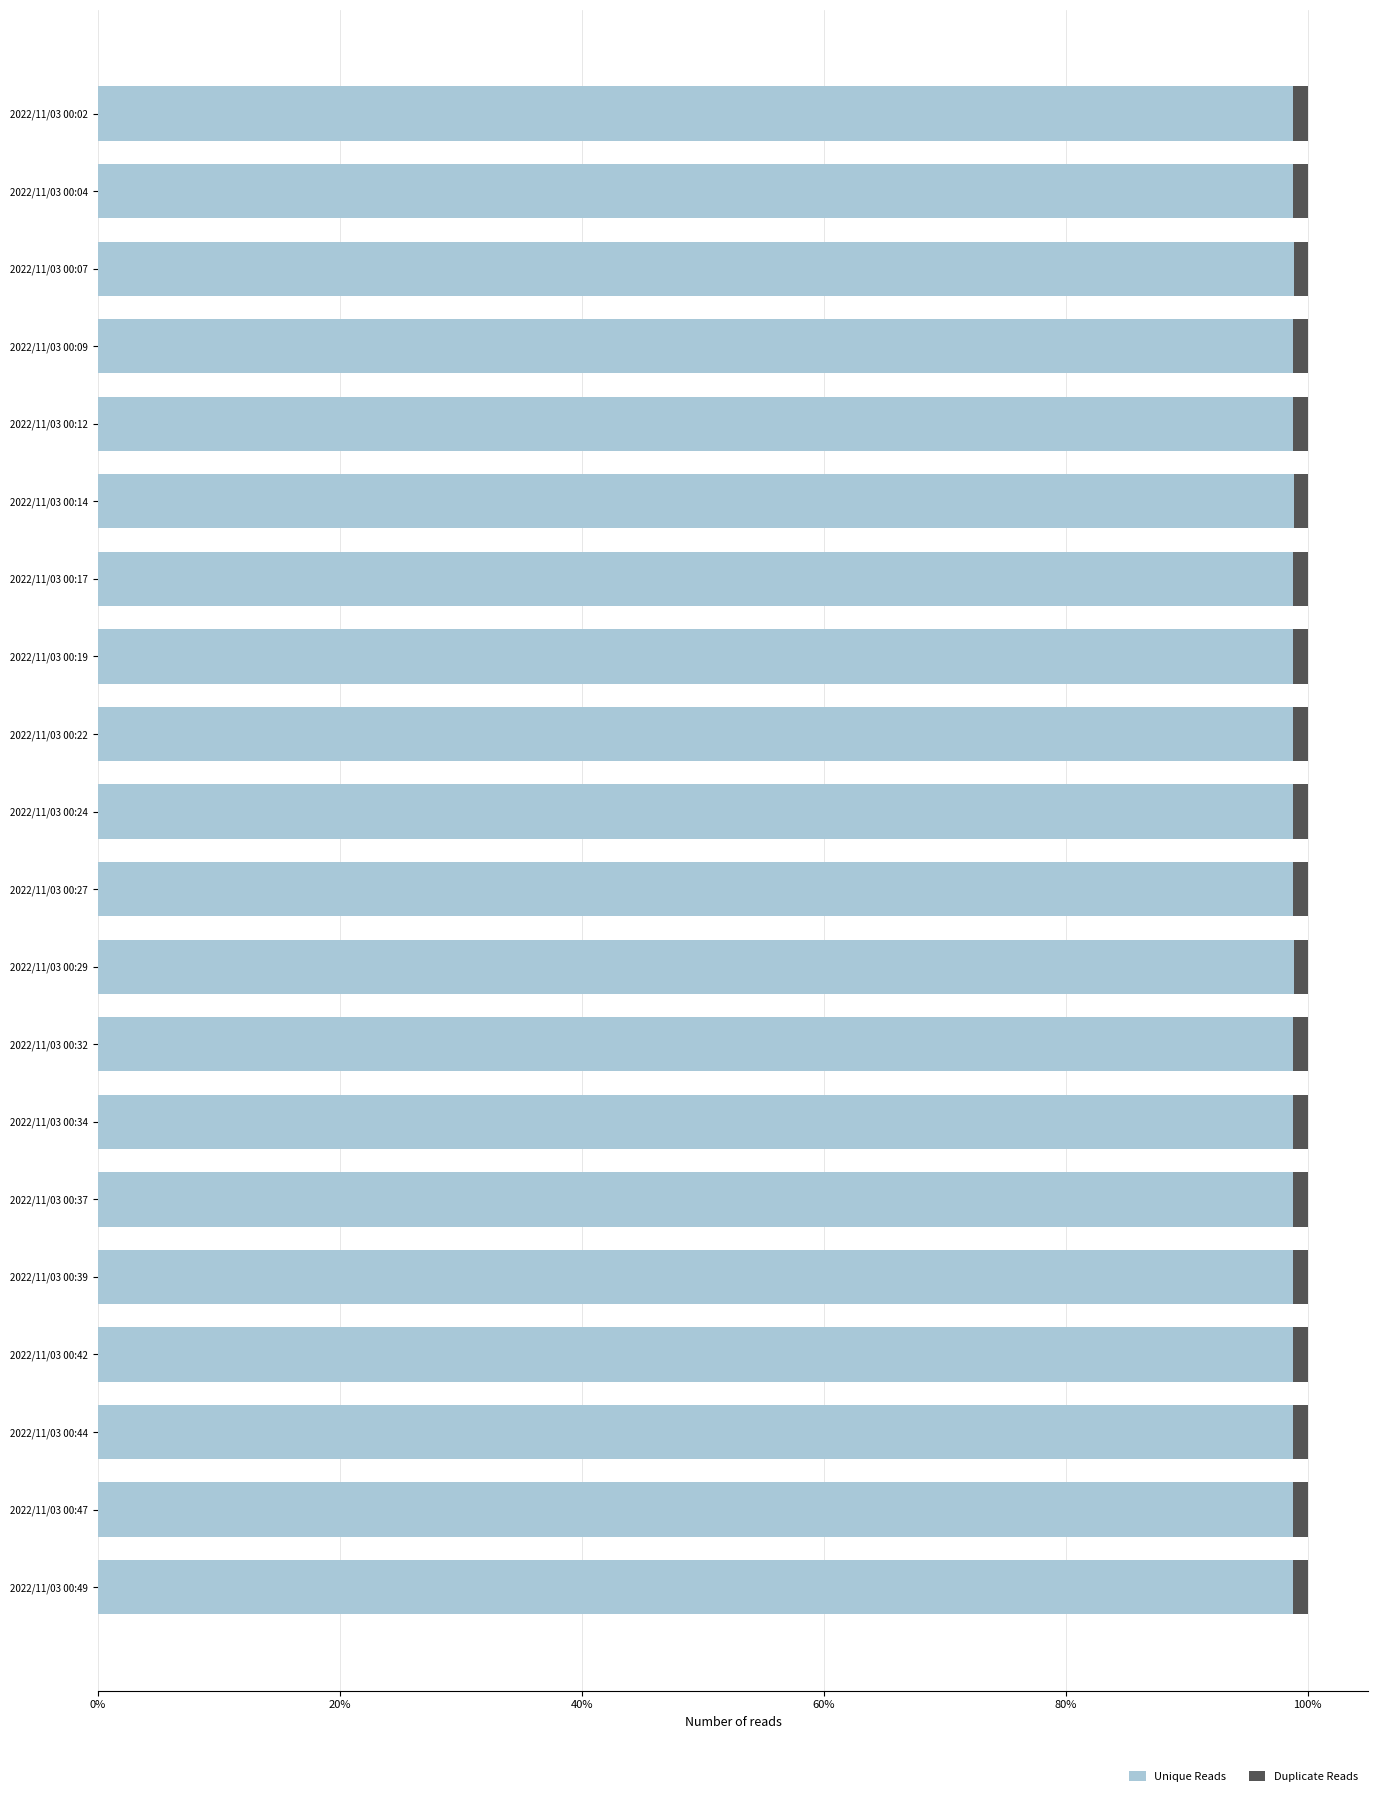

Is it true that Unique Reads equals 55.7 at 2022/11/03 00:17?

False